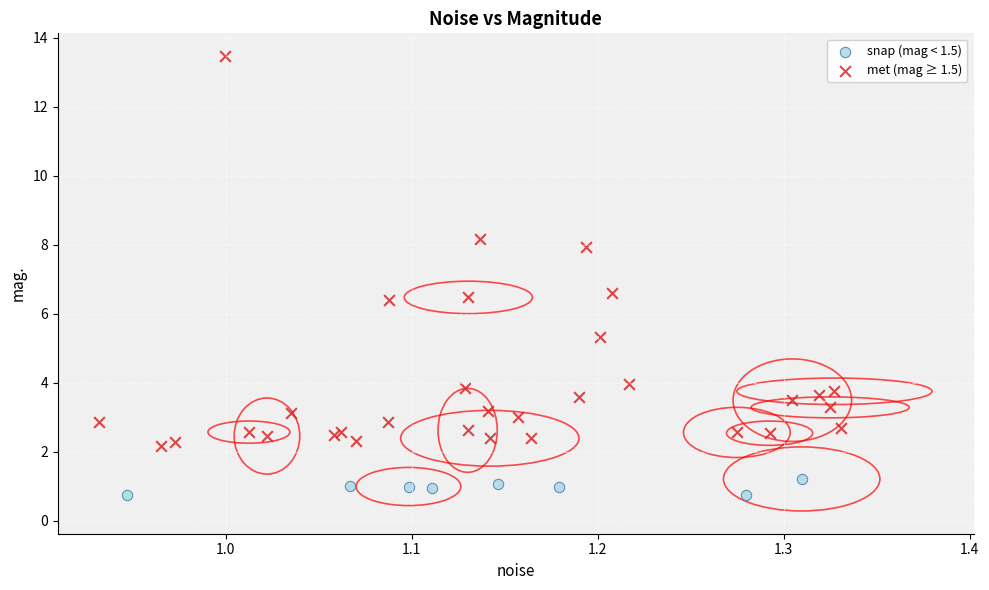

Which series reaches the minimum Y coordinate?

snap (mag < 1.5)